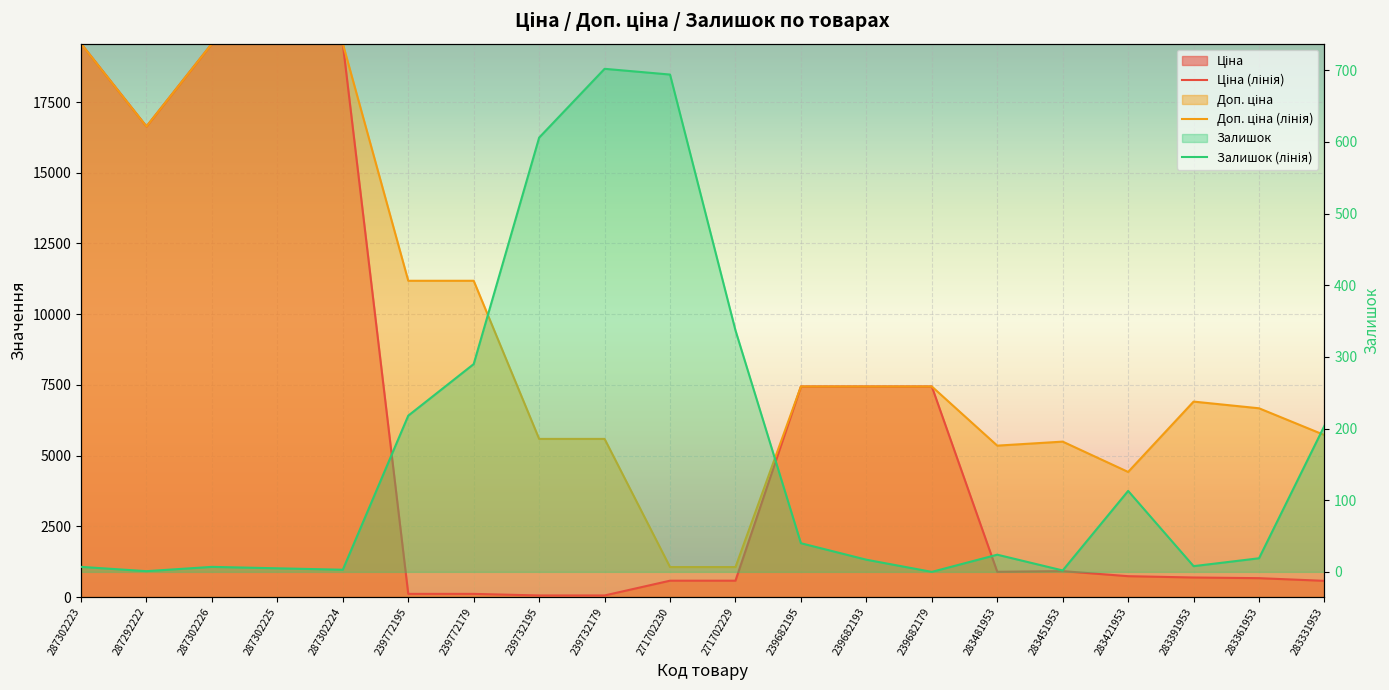

What value does the Доп. ціна (лінія) series have at 271702230?

1060.0